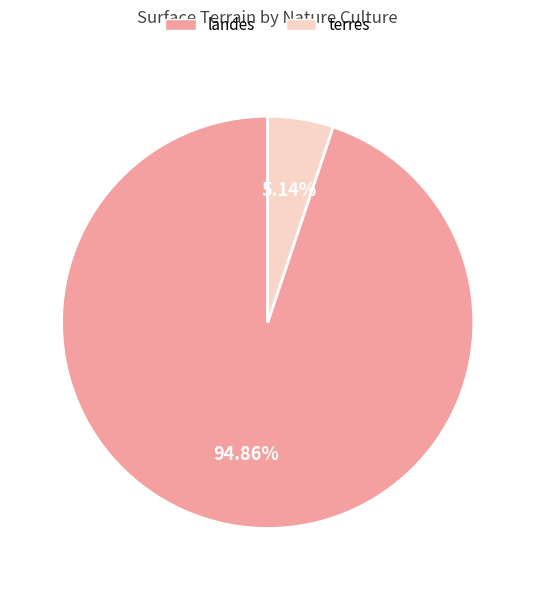

To the nearest percent, what portion does terres represent?

5%